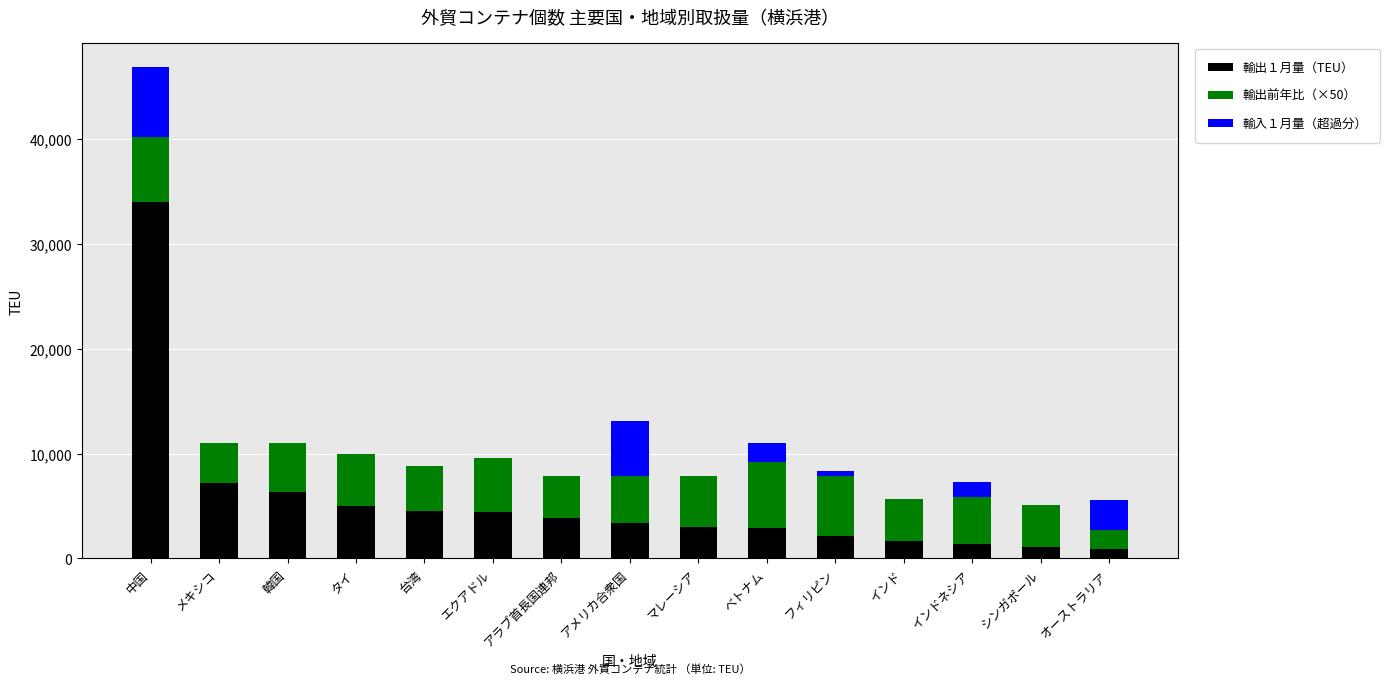

At which label does 輸出１月量（TEU） reach its peak?

中国